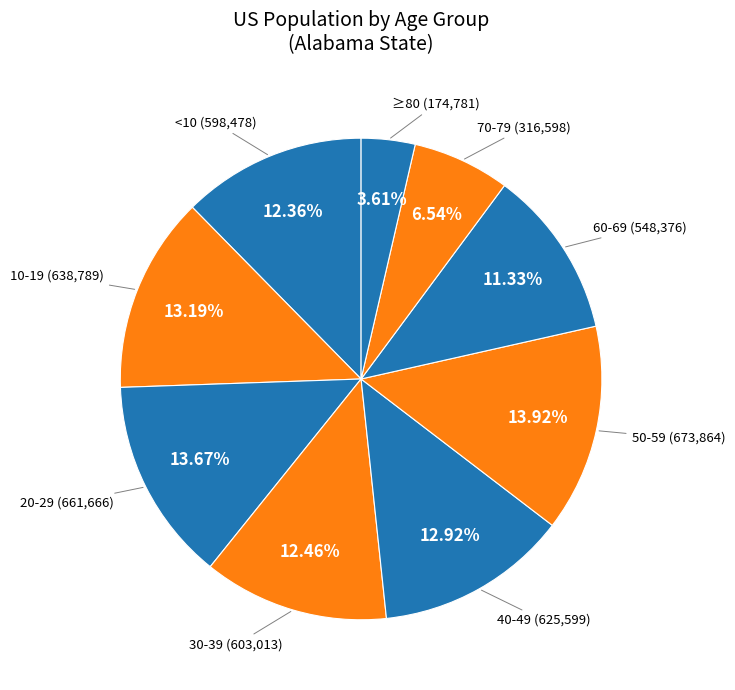

How many slices are in this pie chart?

9